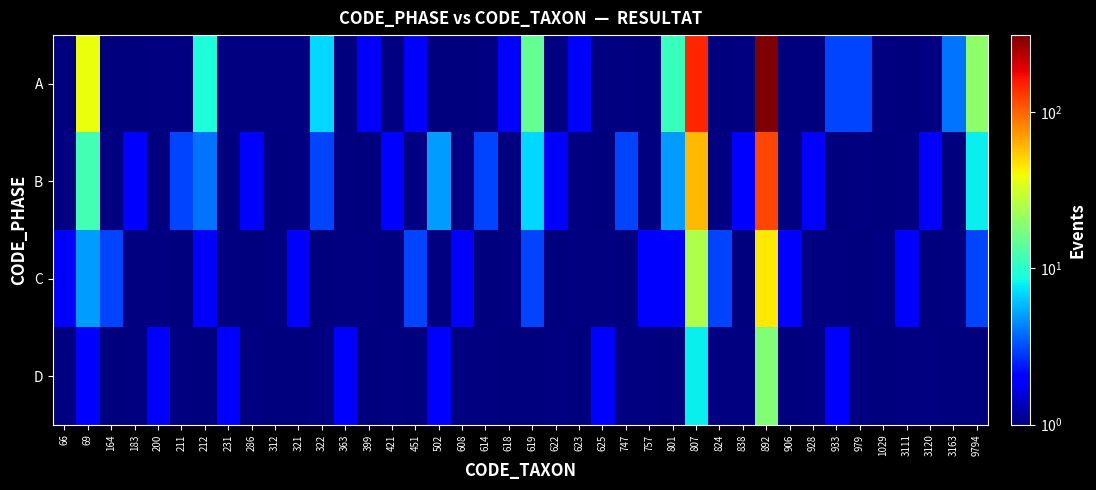

What is the minimum value shown in the chart?

0.1